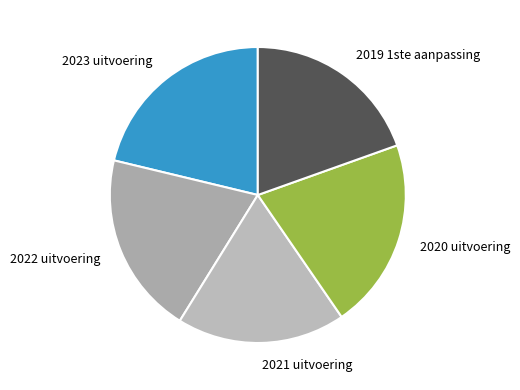

Combined, do 2020 uitvoering and 2021 uitvoering account for over 50%?

No